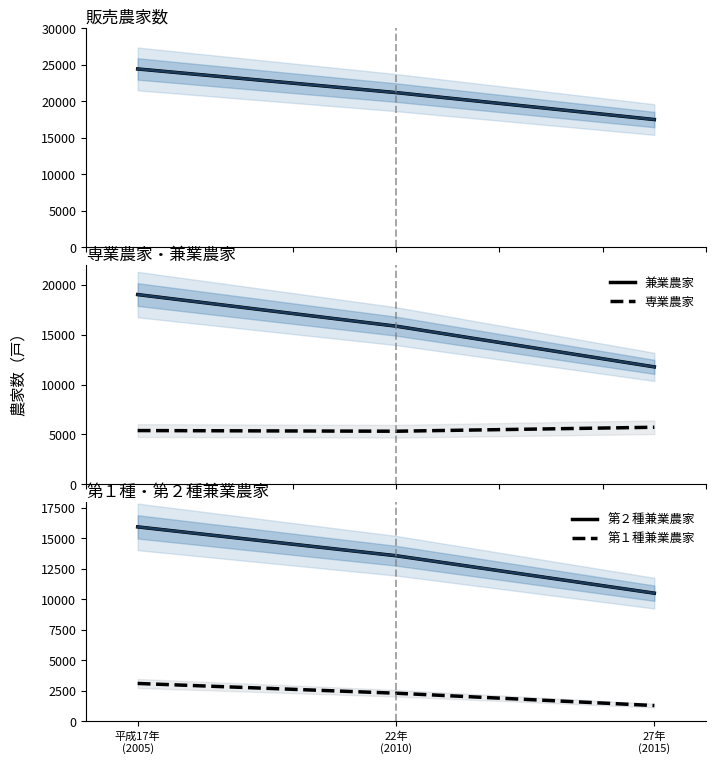

What is the value of the 専業農家 point at the 2nd from the left?

5316